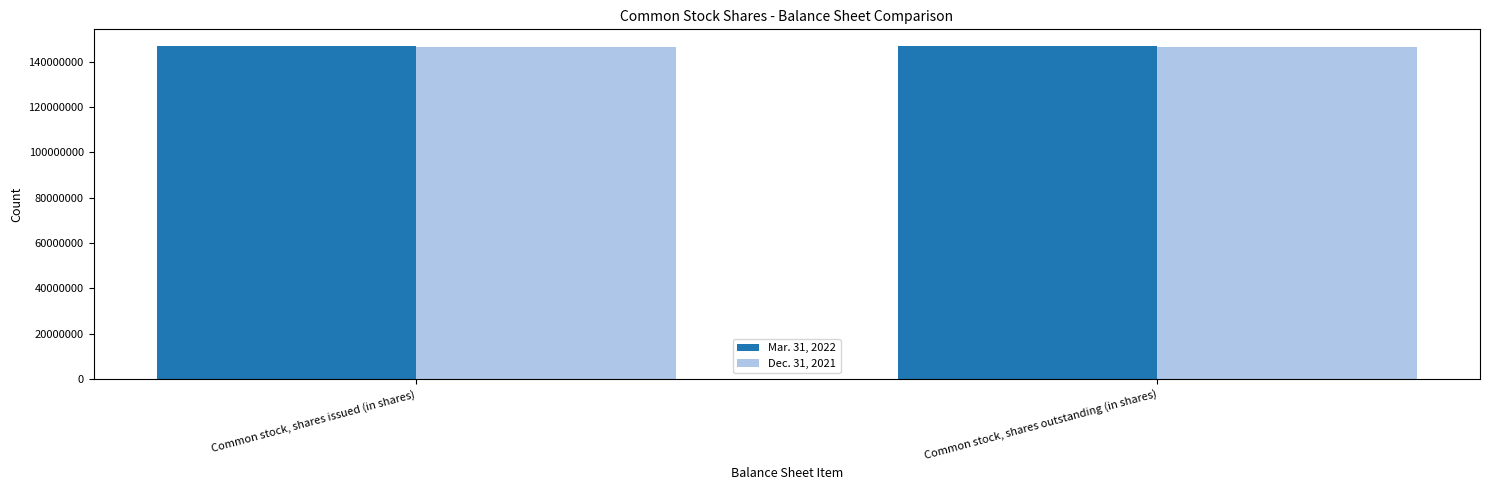

List the series in order of their overall mean, lowest first.

Dec. 31, 2021, Mar. 31, 2022